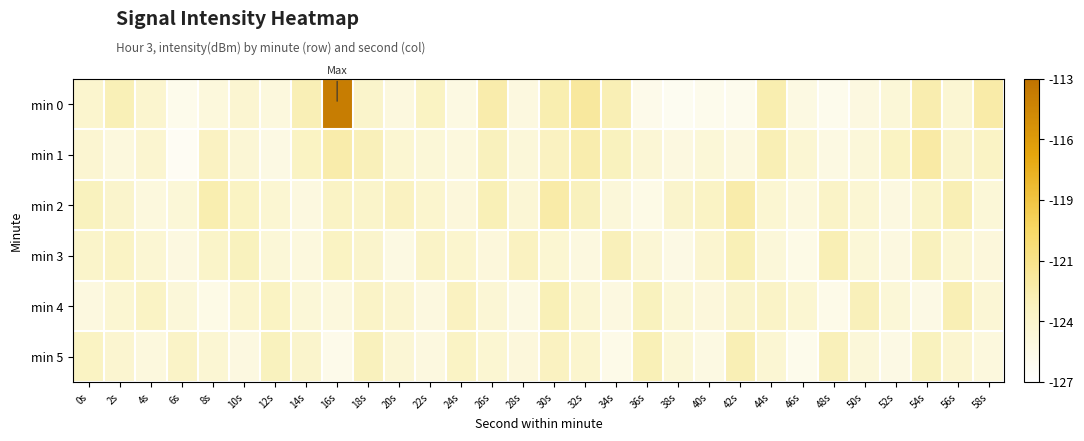

Between 42s and 50s, which is larger?

50s